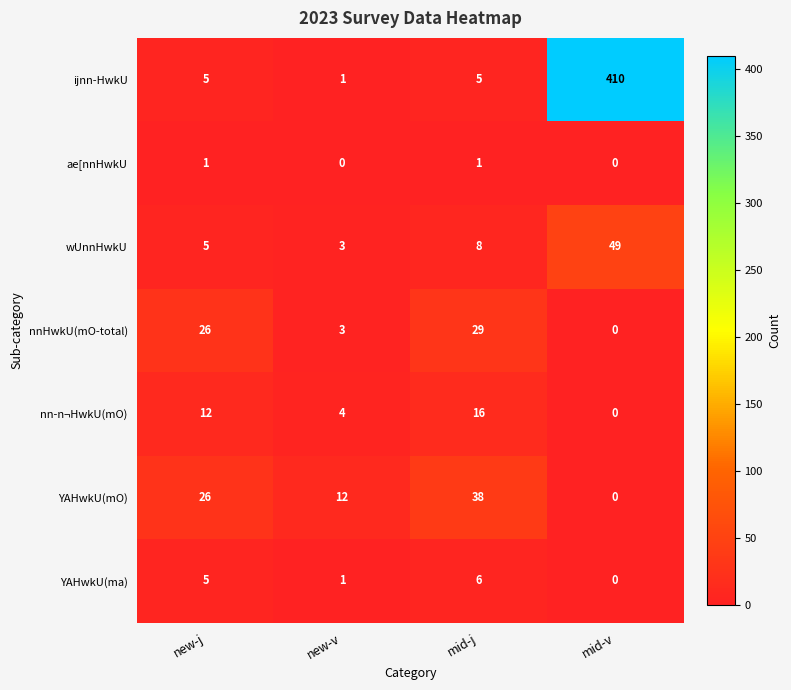

Read the YAHwkU(mO) value at new-j.

26